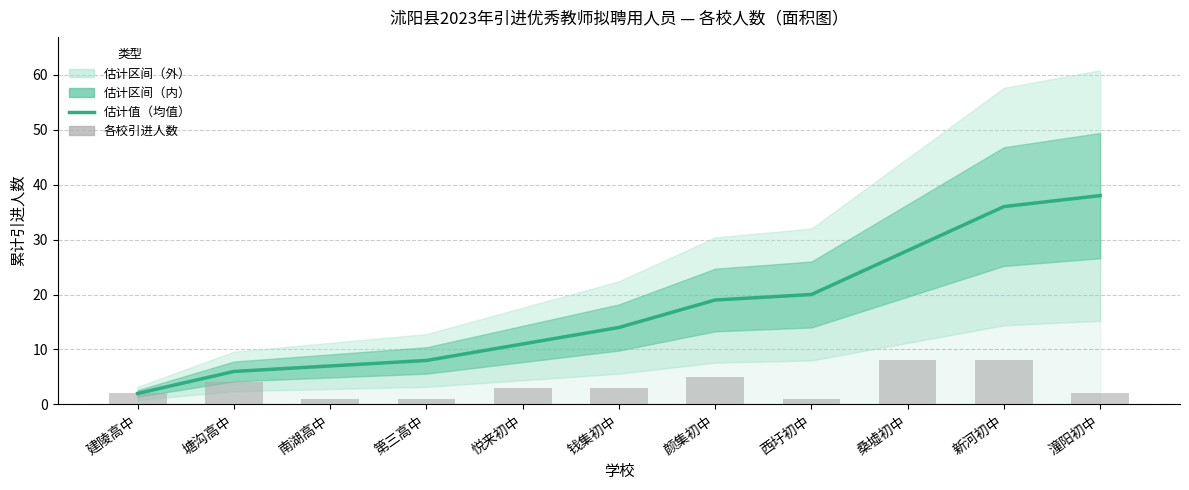

Where is Estimate (mean) nearest to the value 20?

西圩初中